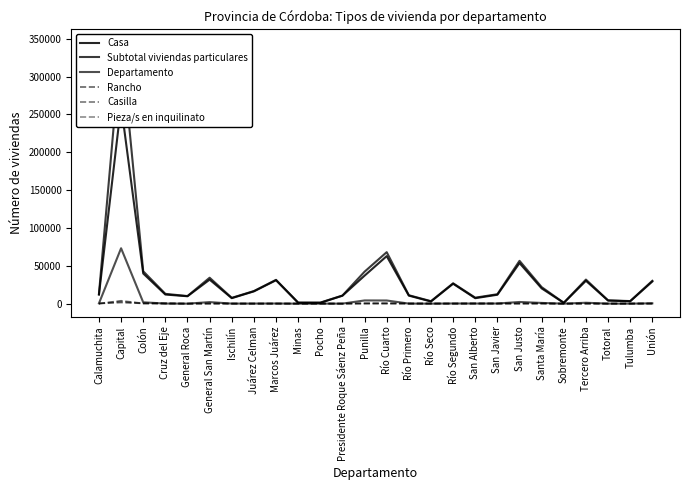

Reading right to left, list all the values displayed in this chart.

Casa: Unión=29284	Tulumba=3151	Totoral=4107	Tercero Arriba=30237	Sobremonte=1078	Santa María=20180	San Justo=53642	San Javier=11774	San Alberto=7221	Río Segundo=26332	Río Seco=2858	Río Primero=10605	Río Cuarto=62804	Punilla=37001	Presidente Roque Sáenz Peña=10492	Pocho=1067	Minas=1210	Marcos Juárez=30946	Juárez Celman=16240	Ischilín=7275	General San Martín=31740	General Roca=9786	Cruz del Eje=12042	Colón=39876	Capital=262281	Calamuchita=11866
Subtotal viviendas particulares: Unión=30192	Tulumba=3420	Totoral=4331	Tercero Arriba=31812	Sobremonte=1136	Santa María=21840	San Justo=56614	San Javier=12460	San Alberto=7915	Río Segundo=26912	Río Seco=3273	Río Primero=11137	Río Cuarto=68050	Punilla=42245	Presidente Roque Sáenz Peña=10717	Pocho=1419	Minas=1371	Marcos Juárez=31464	Juárez Celman=16632	Ischilín=7676	General San Martín=34262	General Roca=10039	Cruz del Eje=12970	Colón=42791	Capital=345271	Calamuchita=12755
Departamento: Unión=463	Tulumba=5	Totoral=51	Tercero Arriba=1209	Sobremonte=0	Santa María=968	San Justo=2211	San Javier=193	San Alberto=154	Río Segundo=240	Río Seco=10	Río Primero=85	Río Cuarto=4180	Punilla=4256	Presidente Roque Sáenz Peña=65	Pocho=8	Minas=2	Marcos Juárez=203	Juárez Celman=140	Ischilín=92	General San Martín=2051	General Roca=20	Cruz del Eje=136	Colón=1775	Capital=73206	Calamuchita=376
Rancho: Unión=245	Tulumba=205	Totoral=83	Tercero Arriba=120	Sobremonte=48	Santa María=231	San Justo=150	San Javier=288	San Alberto=409	Río Segundo=134	Río Seco=330	Río Primero=218	Río Cuarto=364	Punilla=343	Presidente Roque Sáenz Peña=61	Pocho=327	Minas=151	Marcos Juárez=120	Juárez Celman=83	Ischilín=169	General San Martín=153	General Roca=68	Cruz del Eje=621	Colón=302	Capital=1494	Calamuchita=192
Casilla: Unión=50	Tulumba=19	Totoral=26	Tercero Arriba=56	Sobremonte=2	Santa María=231	San Justo=118	San Javier=51	San Alberto=24	Río Segundo=58	Río Seco=26	Río Primero=103	Río Cuarto=272	Punilla=212	Presidente Roque Sáenz Peña=30	Pocho=1	Minas=3	Marcos Juárez=47	Juárez Celman=42	Ischilín=30	General San Martín=69	General Roca=45	Cruz del Eje=88	Colón=436	Capital=3841	Calamuchita=200
Pieza/s en inquilinato: Unión=75	Tulumba=26	Totoral=37	Tercero Arriba=107	Sobremonte=1	Santa María=152	San Justo=265	San Javier=100	San Alberto=76	Río Segundo=66	Río Seco=21	Río Primero=69	Río Cuarto=216	Punilla=253	Presidente Roque Sáenz Peña=37	Pocho=4	Minas=1	Marcos Juárez=70	Juárez Celman=64	Ischilín=75	General San Martín=160	General Roca=24	Cruz del Eje=55	Colón=259	Capital=2901	Calamuchita=56